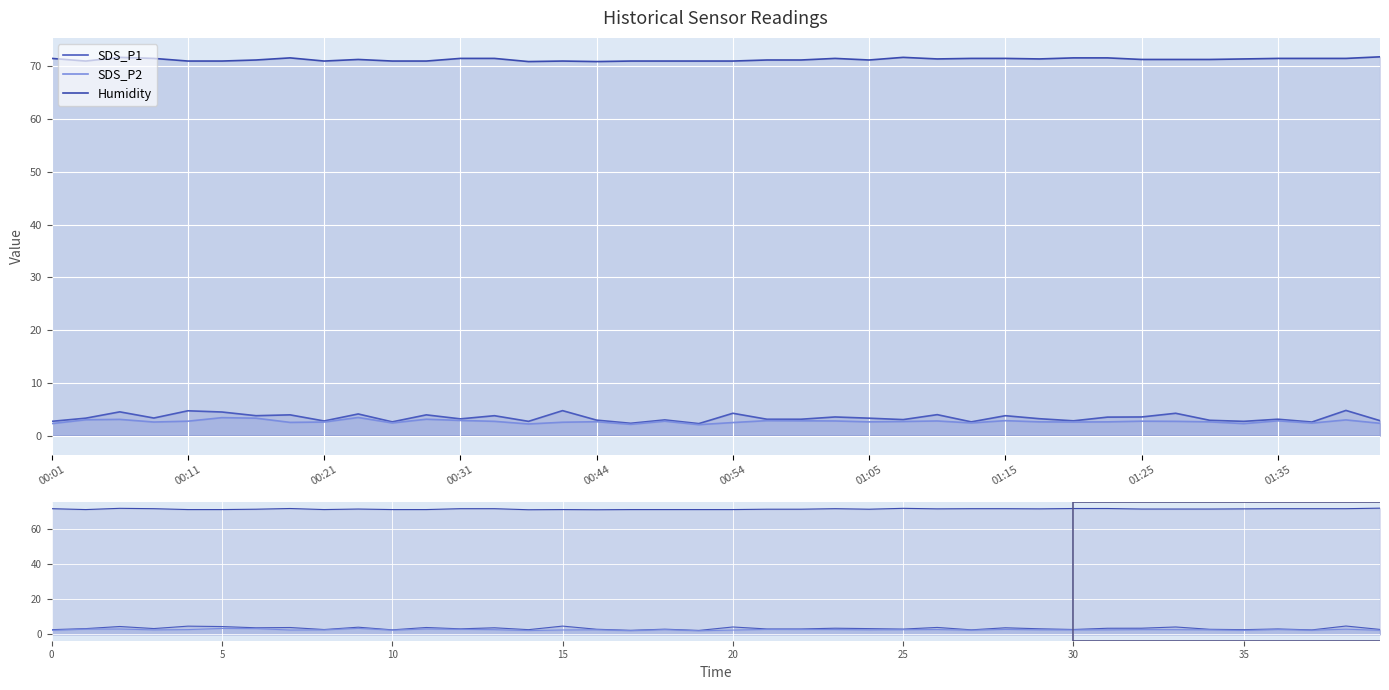

Is the value of SDS_P2 at 37 greater than the value of Humidity at 01:25?

No